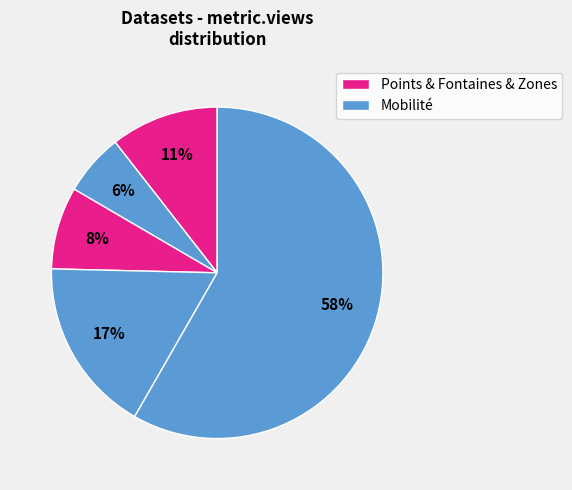

Count the number of slices in the pie.

5